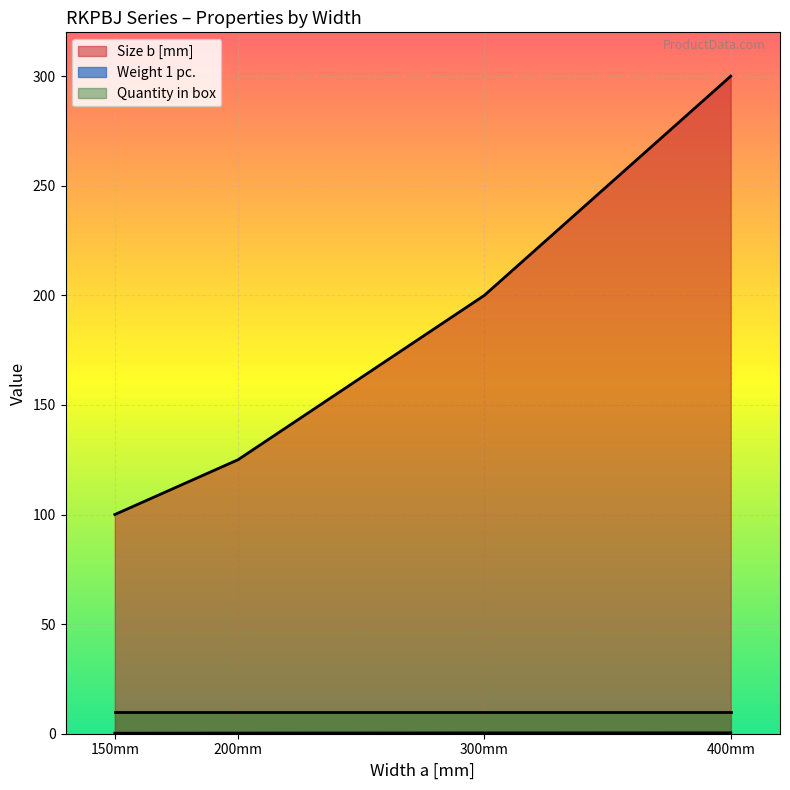

Does the chart display data point markers on the line(s)?

No